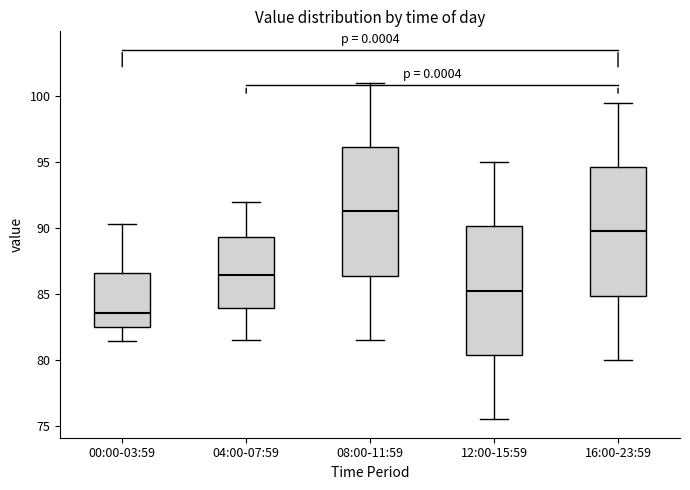

Reading left to right, read every box against the y-axis: the position of its median line, the range the box covers, and the ends of its whiskers. The values are not printed on the chart, so give them approximately, as read against the axis.

00:00-03:59: median 83.5, box 82.5 to 86.5, whiskers 81.5 to 90.5
04:00-07:59: median 86.5, box 84.0 to 89.5, whiskers 81.5 to 92.0
08:00-11:59: median 91.5, box 86.5 to 96.0, whiskers 81.5 to 101.0
12:00-15:59: median 85.5, box 80.5 to 90.0, whiskers 75.5 to 95.0
16:00-23:59: median 90.0, box 85.0 to 94.5, whiskers 80.0 to 99.5